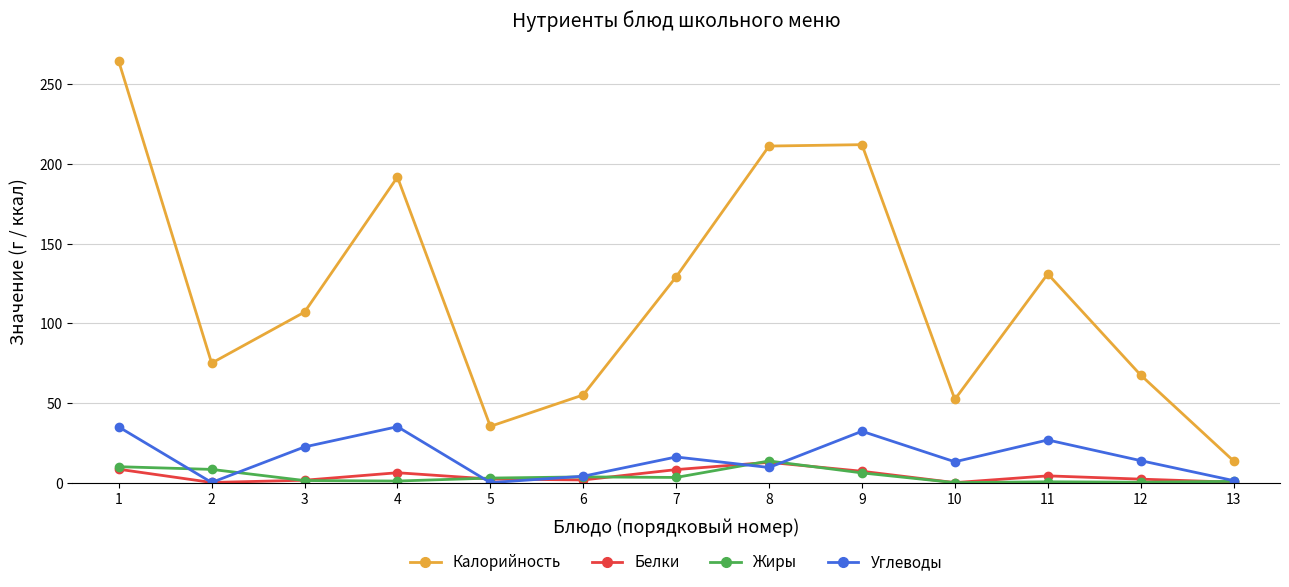

What is the sum of all Белки values?

54.9